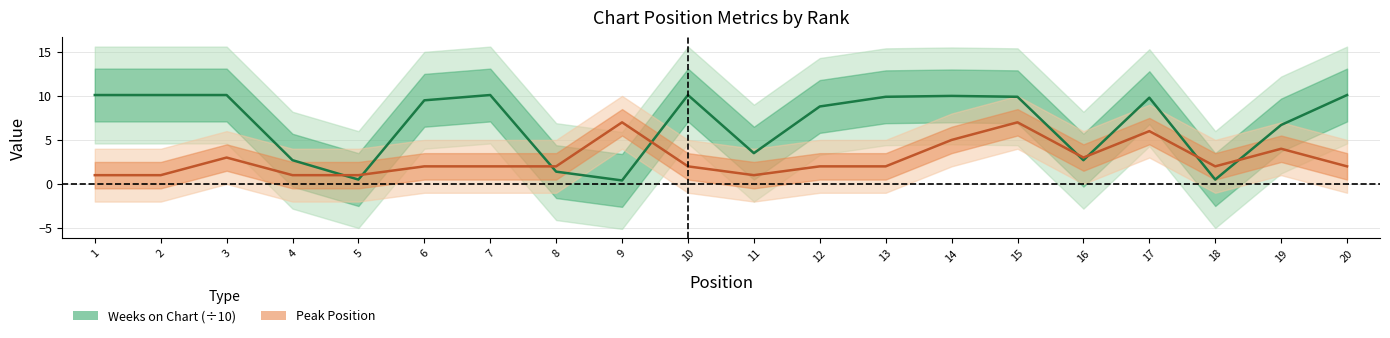

What is the value of the Weeks on Chart (scaled ÷10) point at the 4th from the left?

2.7